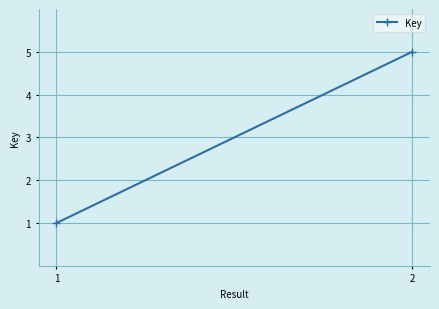

Which has a higher value, 2 or 1?

2